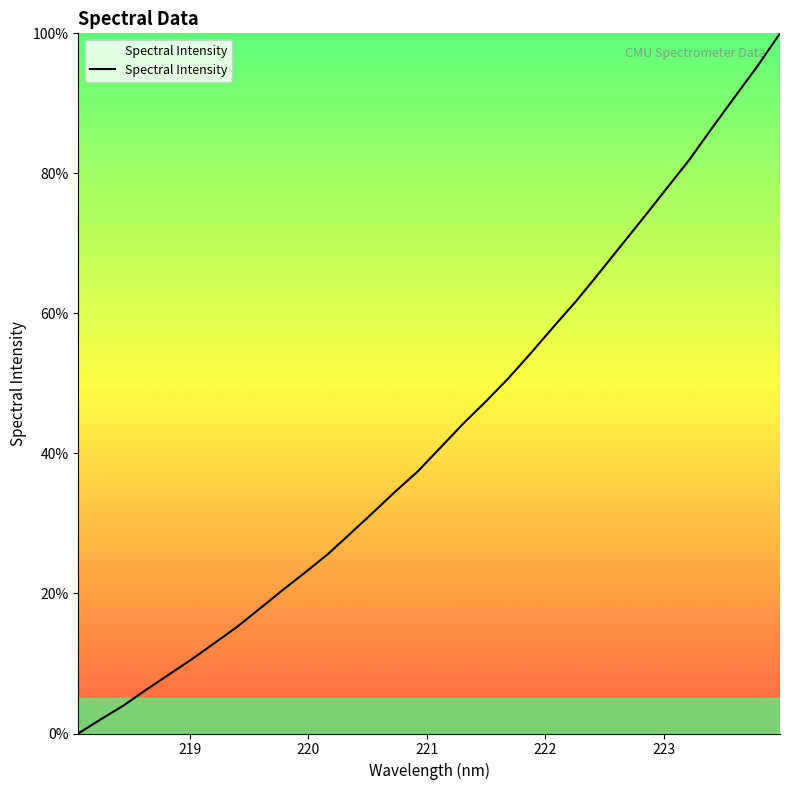

What is the sum of all values?

1377.9